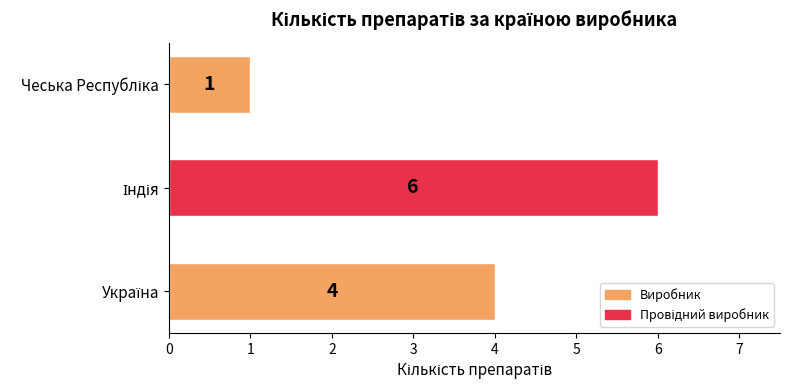

How many bars are there in total?

3